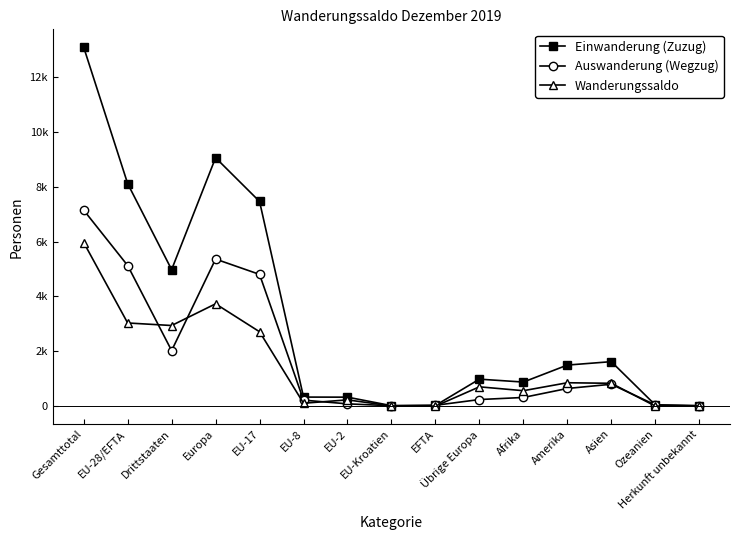

Is this an area chart (filled region under the line)?

No